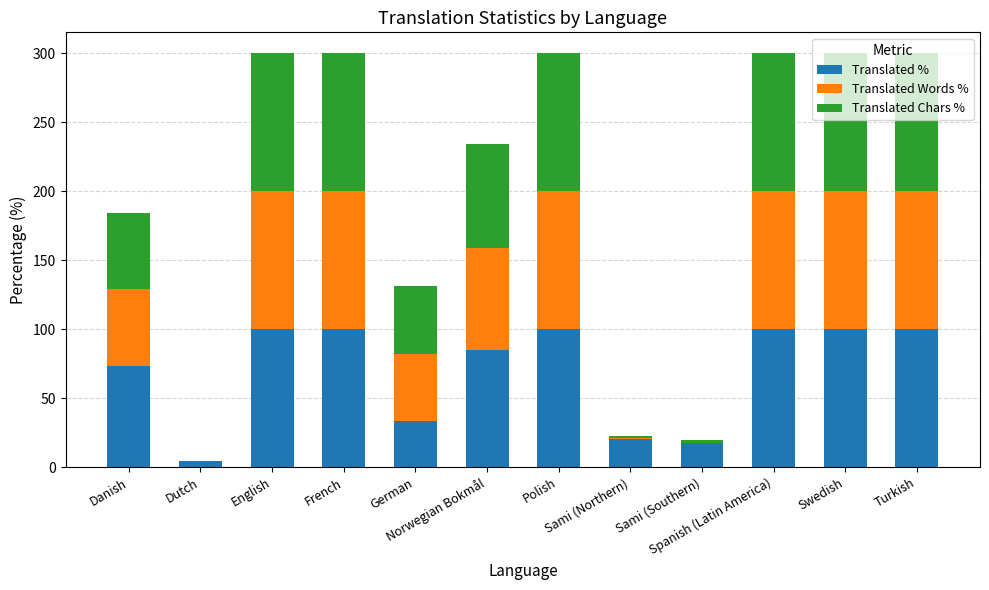

What are all the series names shown in the legend?

Translated %, Translated Words %, Translated Chars %